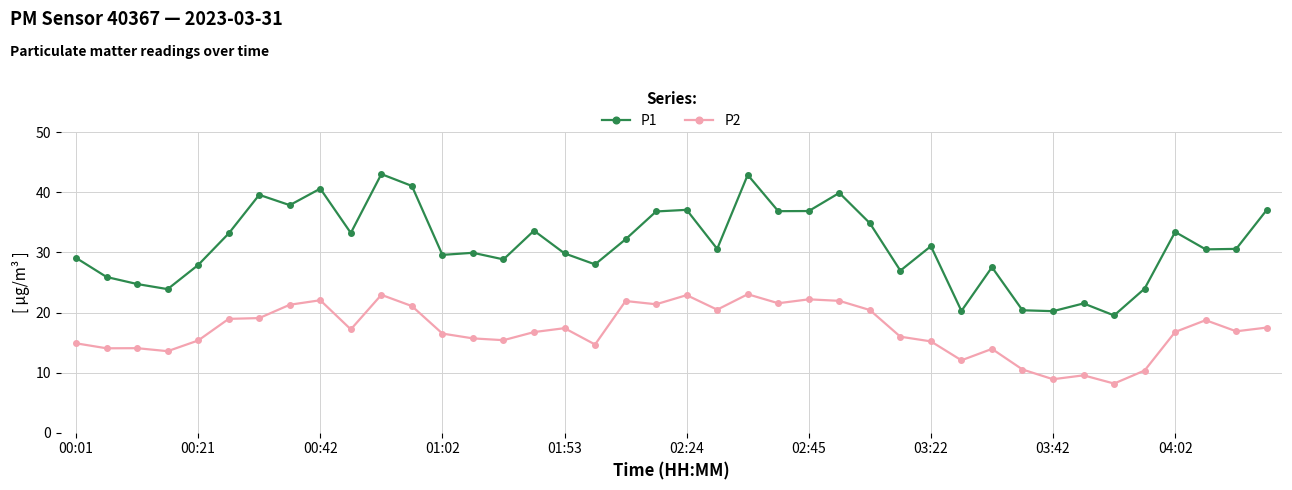

What is the difference between the second highest and second lowest values in the P1 series?

22.7